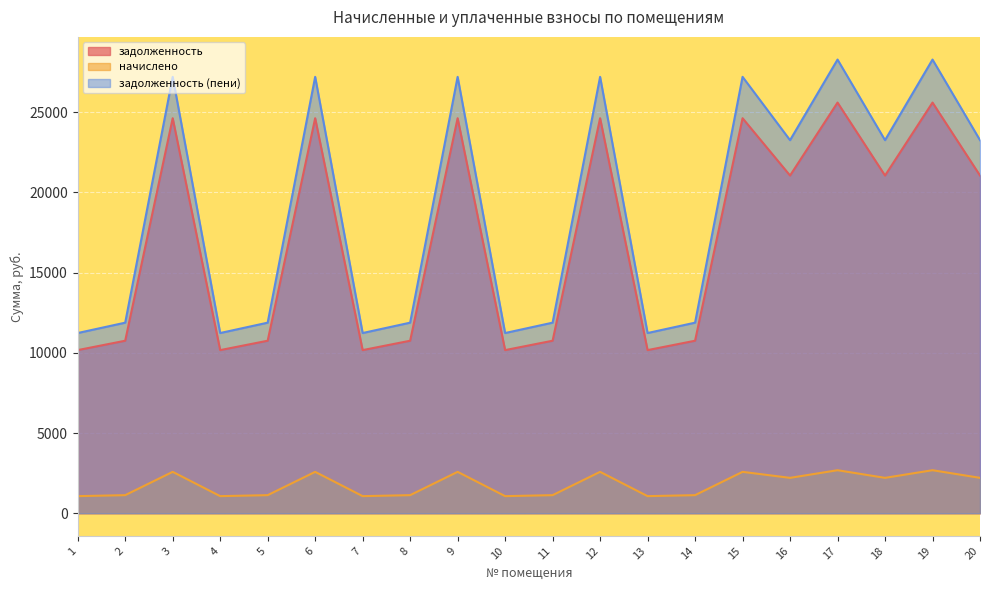

Is it true that начислено equals 1064.8 at 13?

True